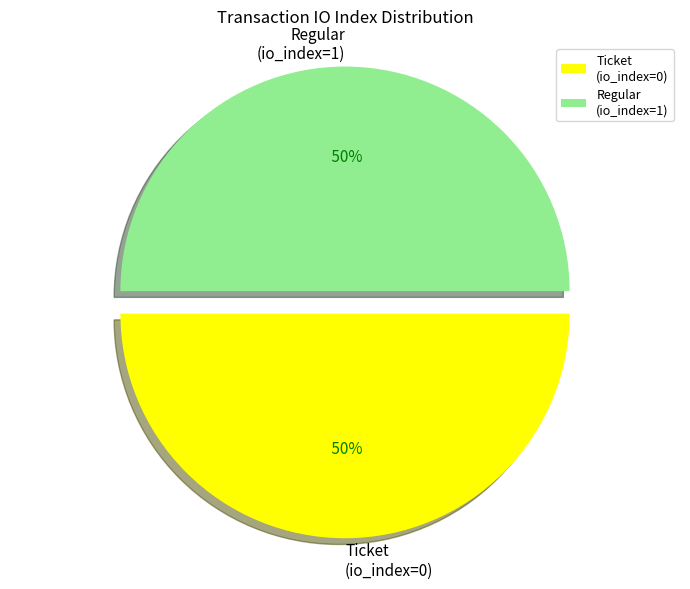

The Ticket (io_index=0) slice represents 41% of the pie. True or false?

False